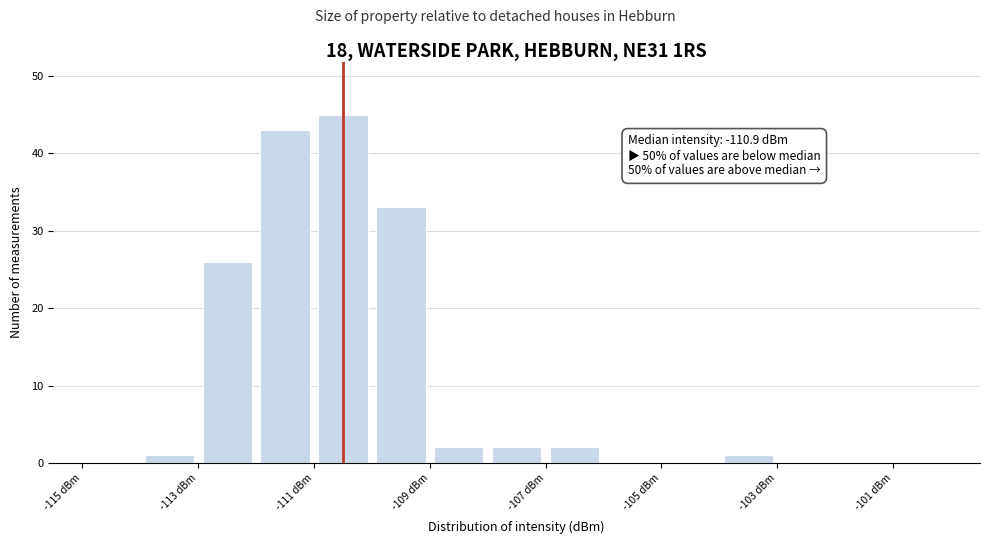

Which range on the x-axis has the tallest bar?

-111 to -110